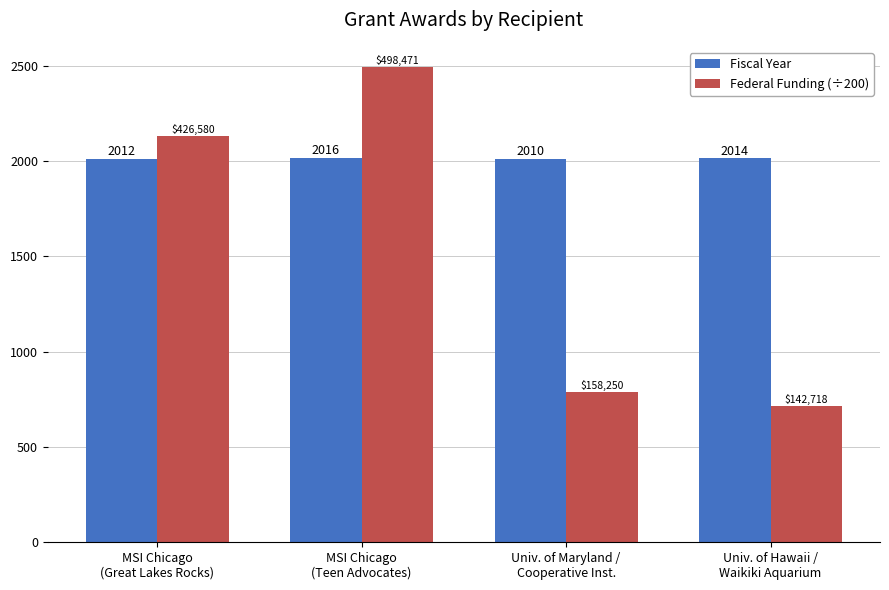

Which series has the largest total across all categories?

Fiscal Year